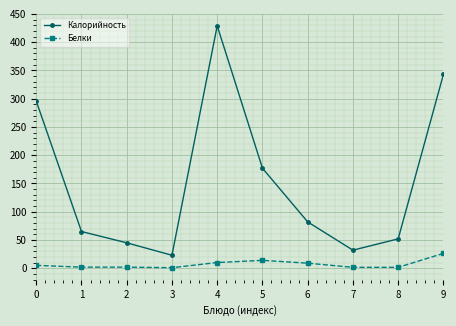

Rank the series at 3 from highest to lowest value.

Калорийность, Белки